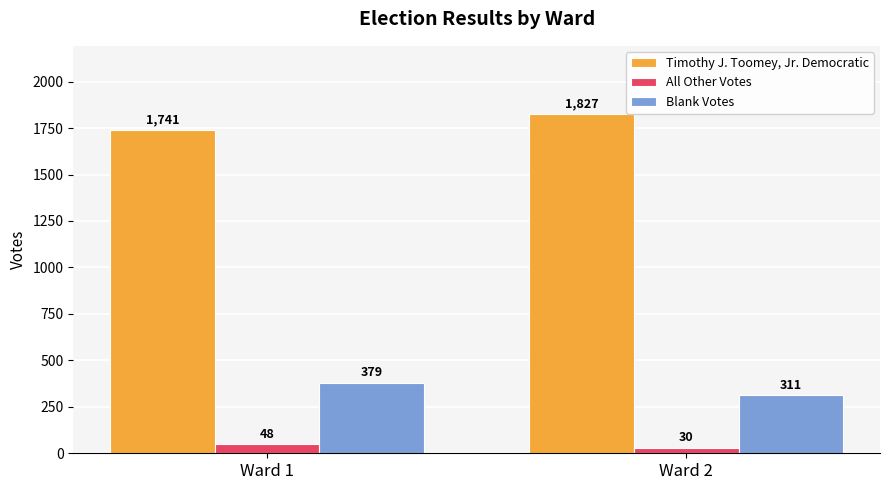

What is the sum of all Blank Votes values?

690